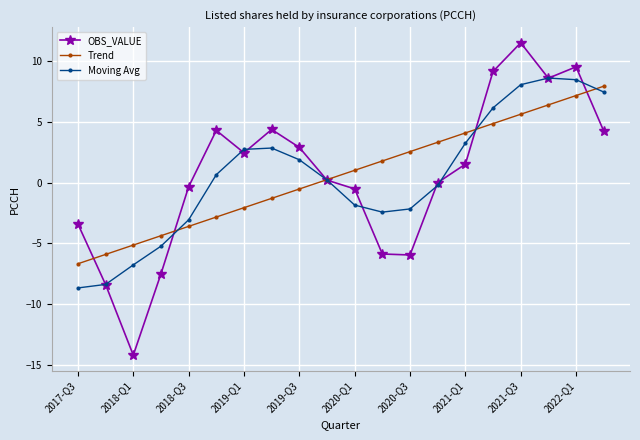

How many data points in Moving Avg are less than 0?

9